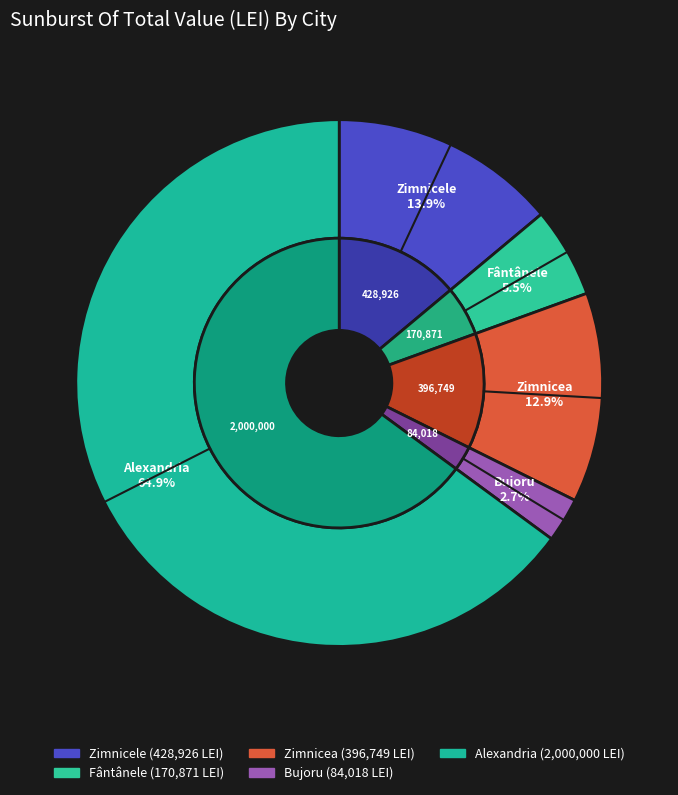

To the nearest percent, what percentage of the pie is Zimnicea?

13%